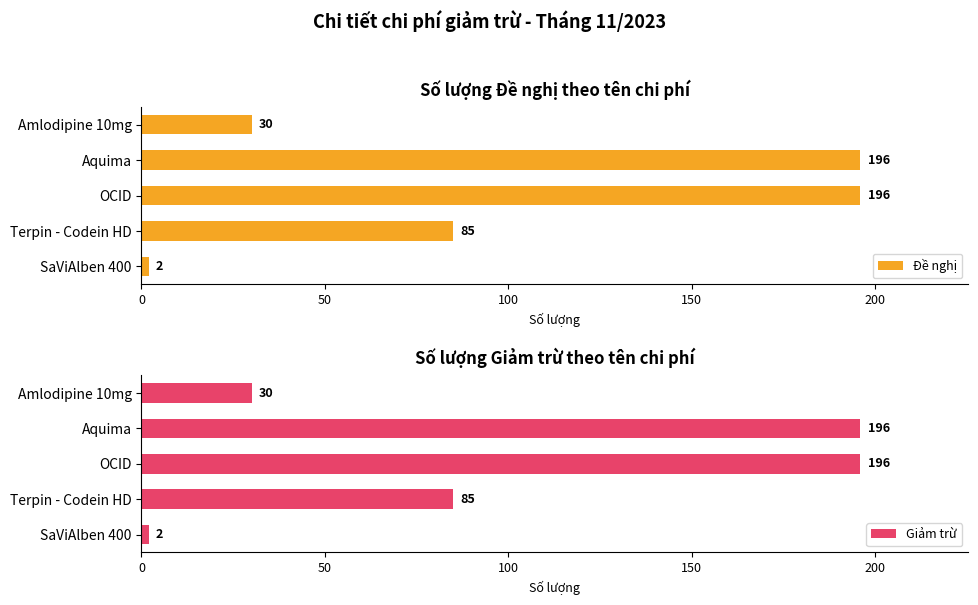

How many Đề nghị values are between 30 and 196?

4